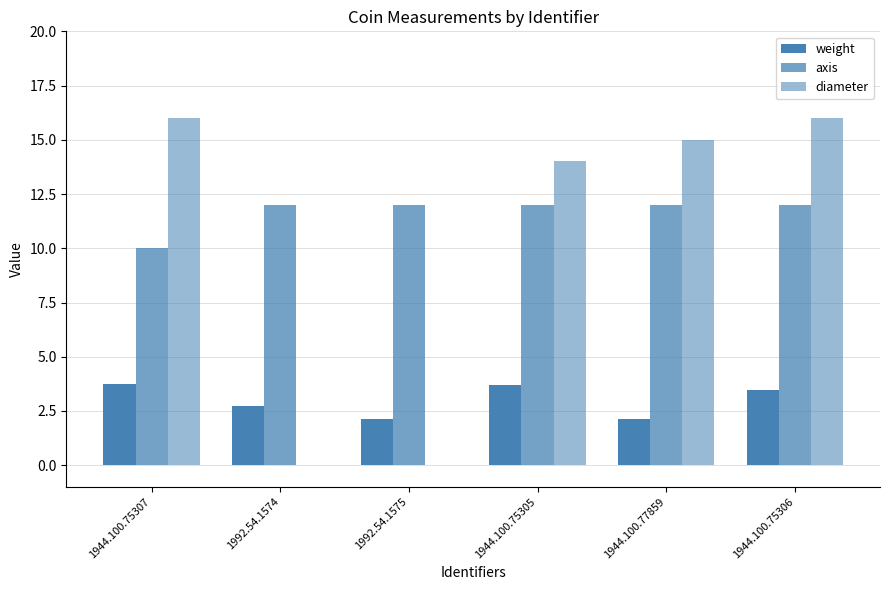

Are the bars horizontal?

No